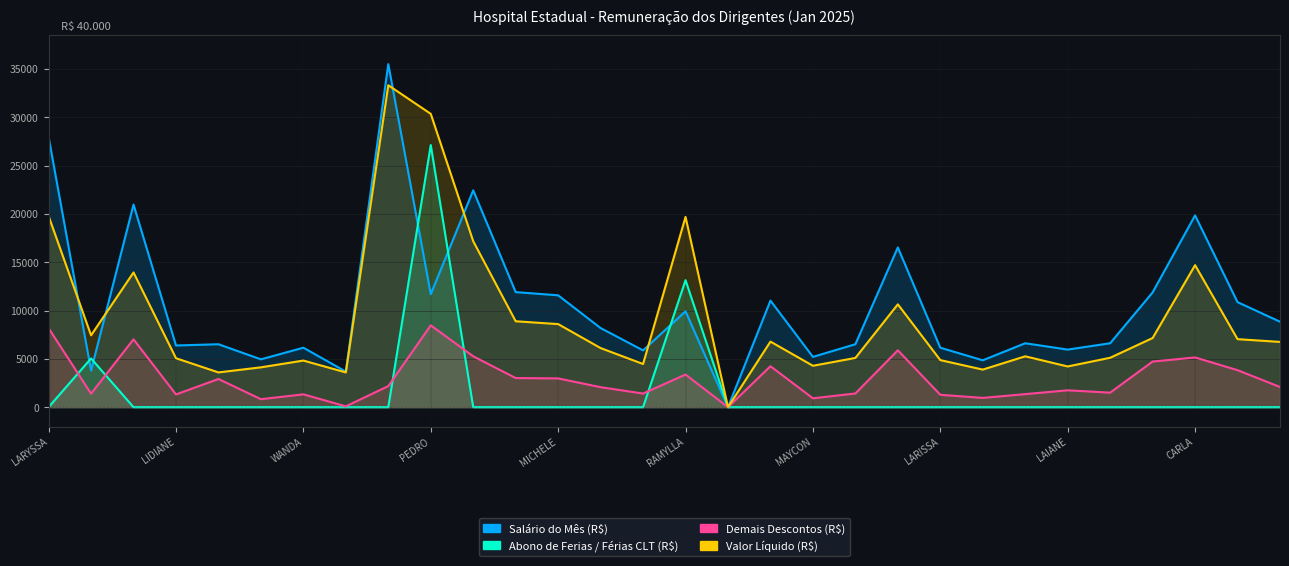

What is the value of the Salário do Mês (R$) point at the 9th from the left?

35498.1